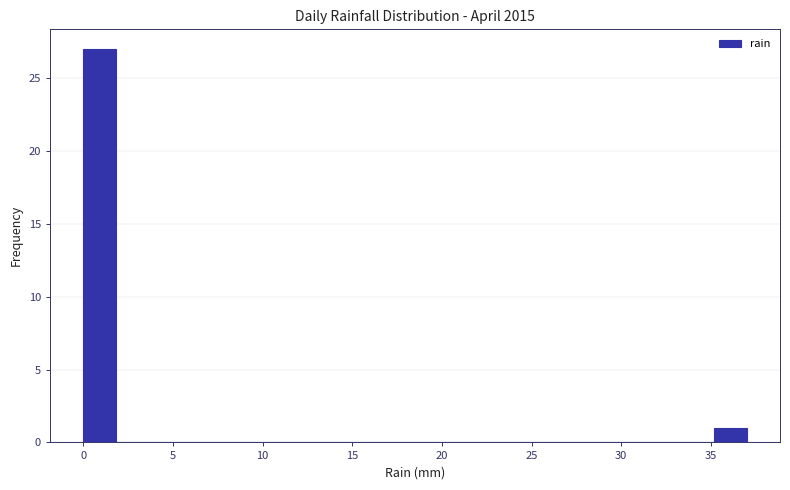

Around what value on the x-axis is the tallest bar? Give the approximate position of its centre, as read against the axis.

1.0